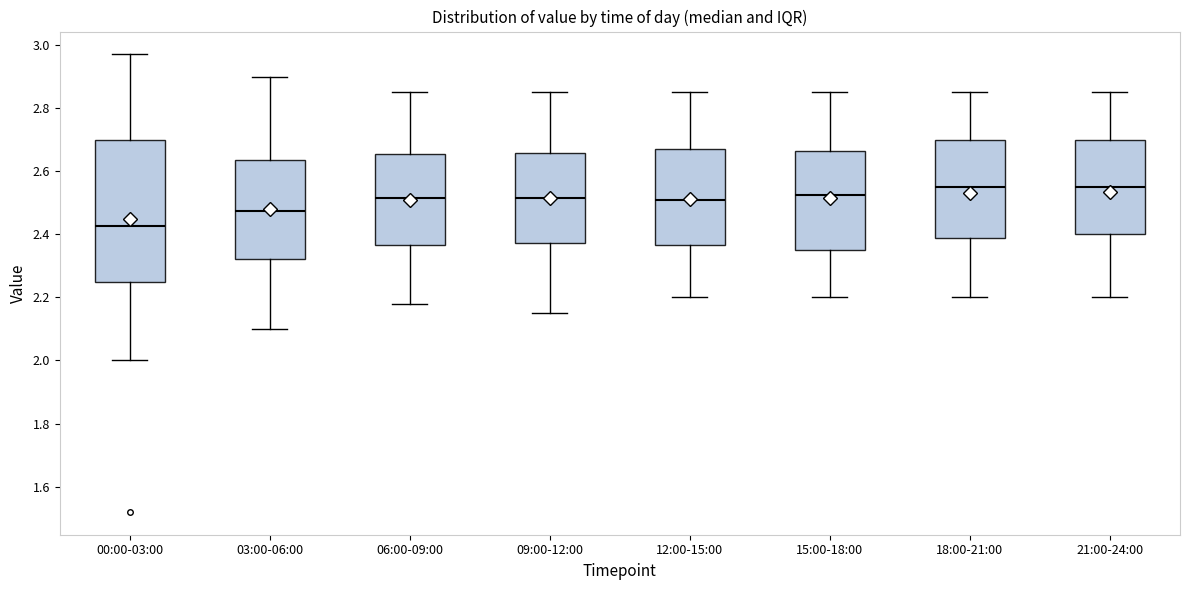

Reading left to right, read every box against the y-axis: the position of its median line, the range the box covers, and the ends of its whiskers. The values are not printed on the chart, so give them approximately, as read against the axis.

00:00-03:00: median 2.42, box 2.26 to 2.70, whiskers 2.00 to 2.98
03:00-06:00: median 2.48, box 2.32 to 2.64, whiskers 2.10 to 2.90
06:00-09:00: median 2.52, box 2.36 to 2.66, whiskers 2.18 to 2.86
09:00-12:00: median 2.52, box 2.38 to 2.66, whiskers 2.16 to 2.86
12:00-15:00: median 2.52, box 2.36 to 2.68, whiskers 2.20 to 2.86
15:00-18:00: median 2.52, box 2.36 to 2.66, whiskers 2.20 to 2.86
18:00-21:00: median 2.56, box 2.38 to 2.70, whiskers 2.20 to 2.86
21:00-24:00: median 2.56, box 2.40 to 2.70, whiskers 2.20 to 2.86